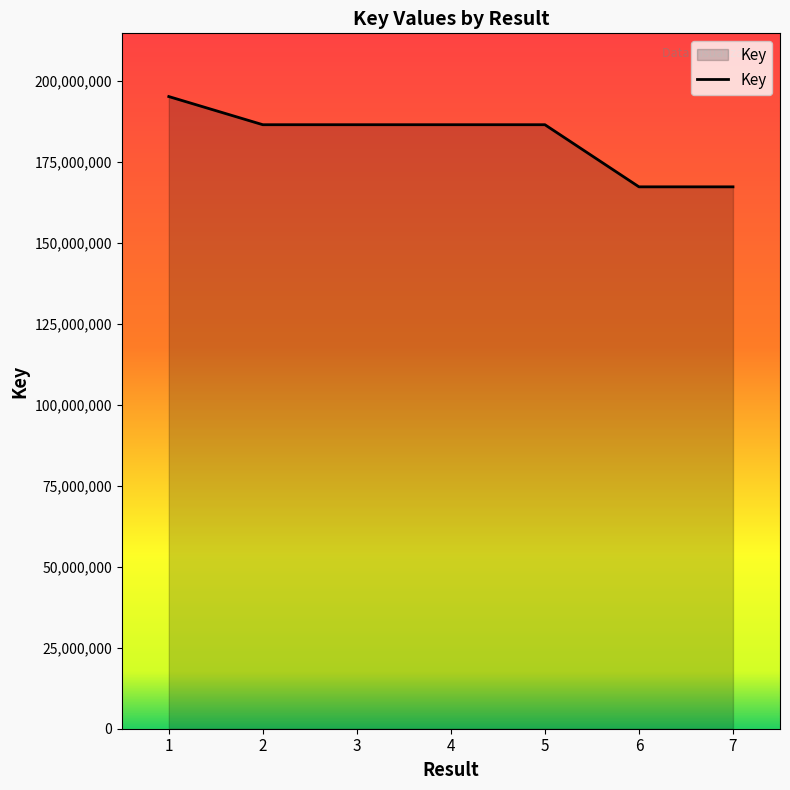

True or false: there are more than 0 points higher than both neighbors.

True